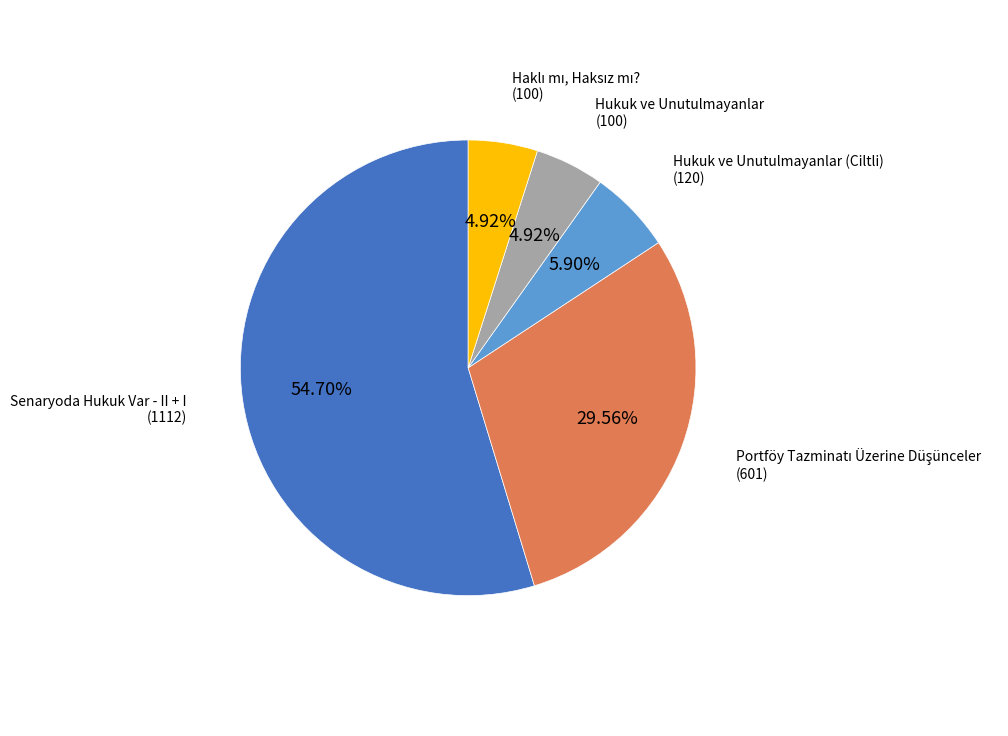

The Hukuk ve Unutulmayanlar (Ciltli) slice represents 6% of the pie. True or false?

True